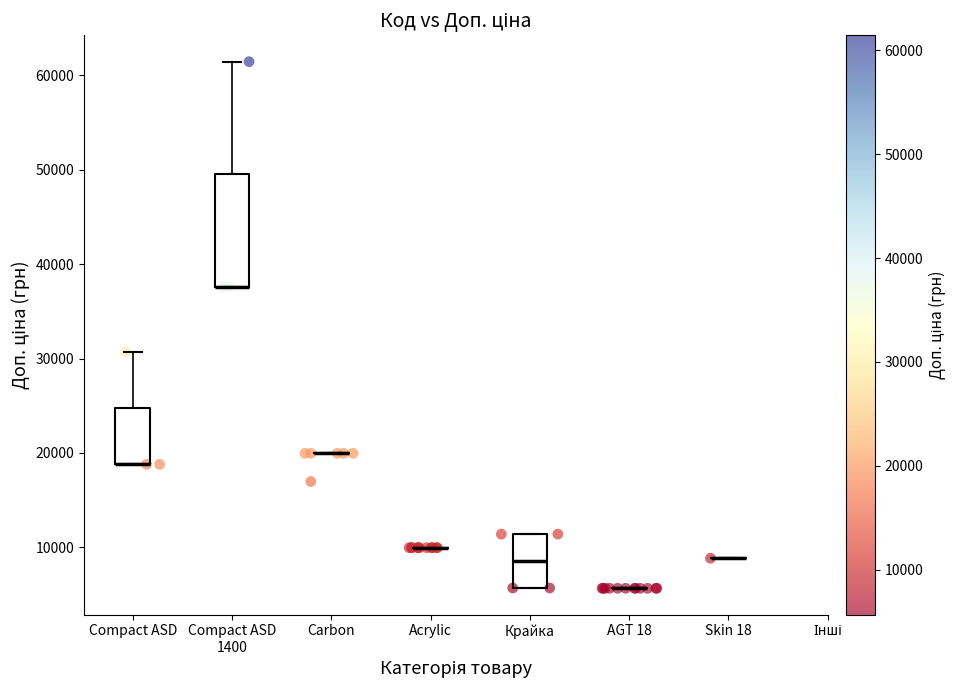

What Y value in the scatter plot is closest to 33554?

30717.1